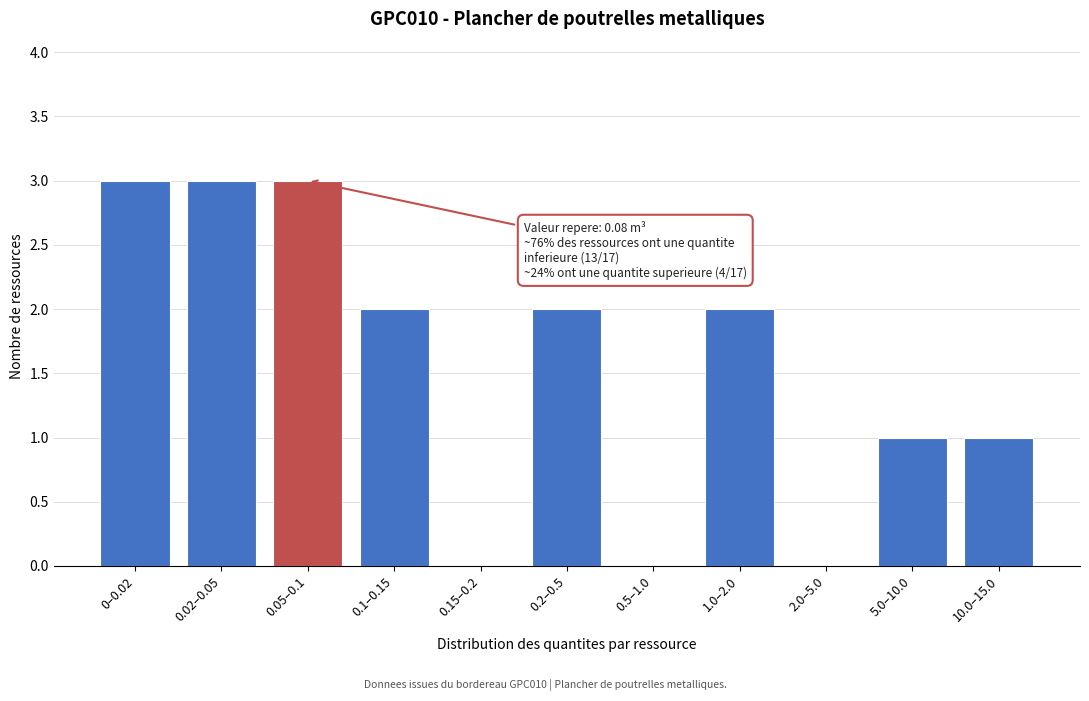

Reading left to right, list all the values displayed in this chart.

0–0.02=3	0.02–0.05=3	0.05–0.1=3	0.1–0.15=2	0.15–0.2=0	0.2–0.5=2	0.5–1.0=0	1.0–2.0=2	2.0–5.0=0	5.0–10.0=1	10.0–15.0=1